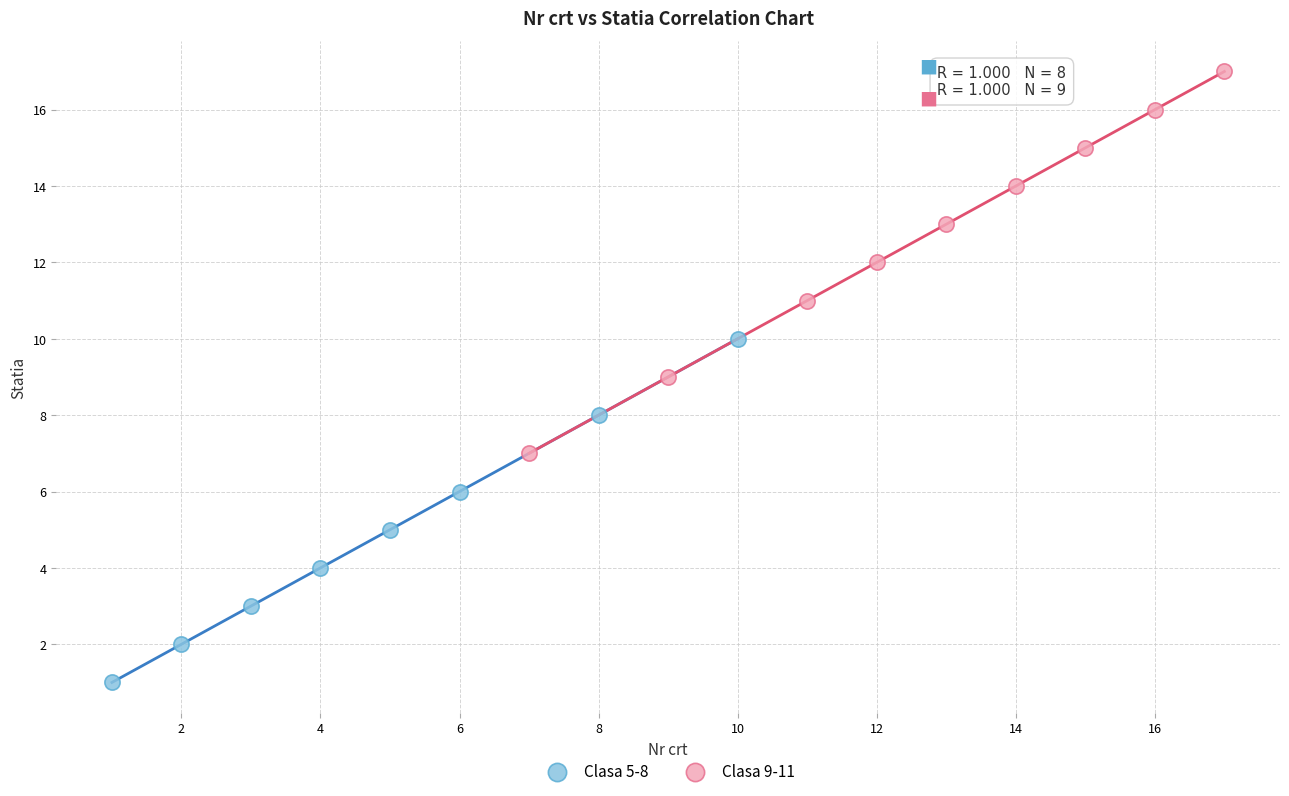

Which series contains the lowest Y value?

Clasa 5-8